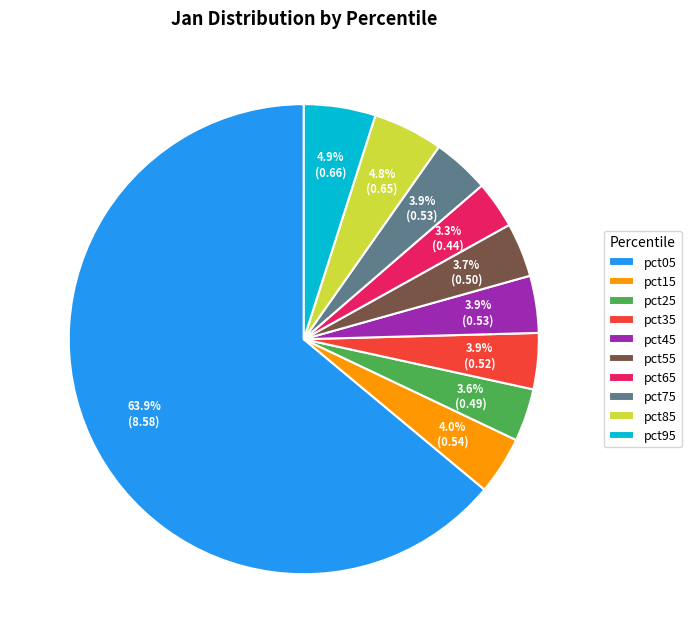

How much of the chart is everything except pct25?

96.4%